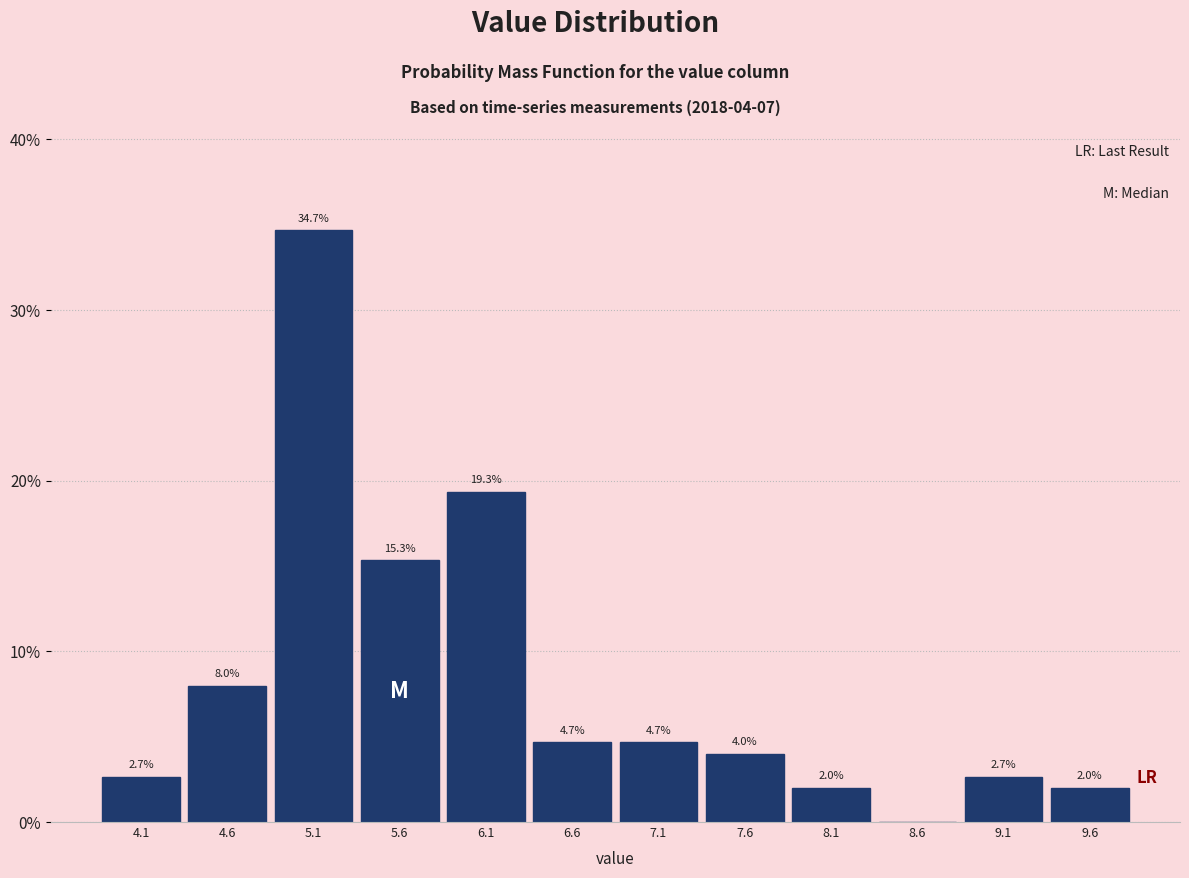

Over which range of the x-axis is the bar tallest?

4.88 to 5.38